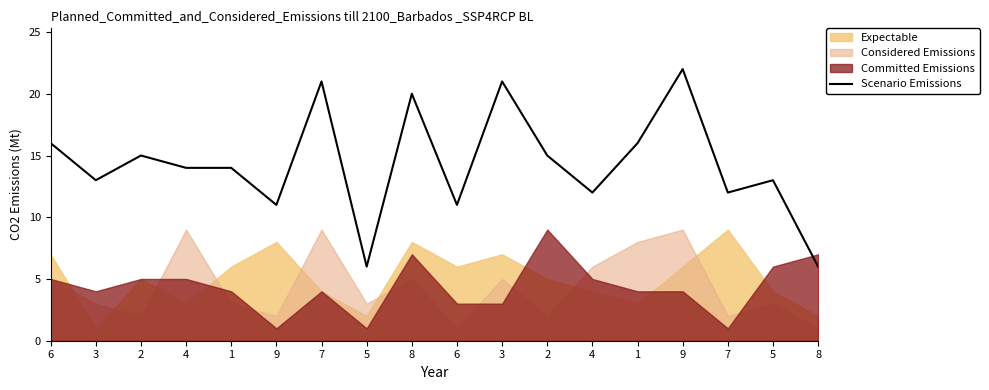

Reading right to left, transcribe all the data shown in this chart.

6	13	12	22	16	12	15	21	11	20	6	21	11	14	14	15	13	16